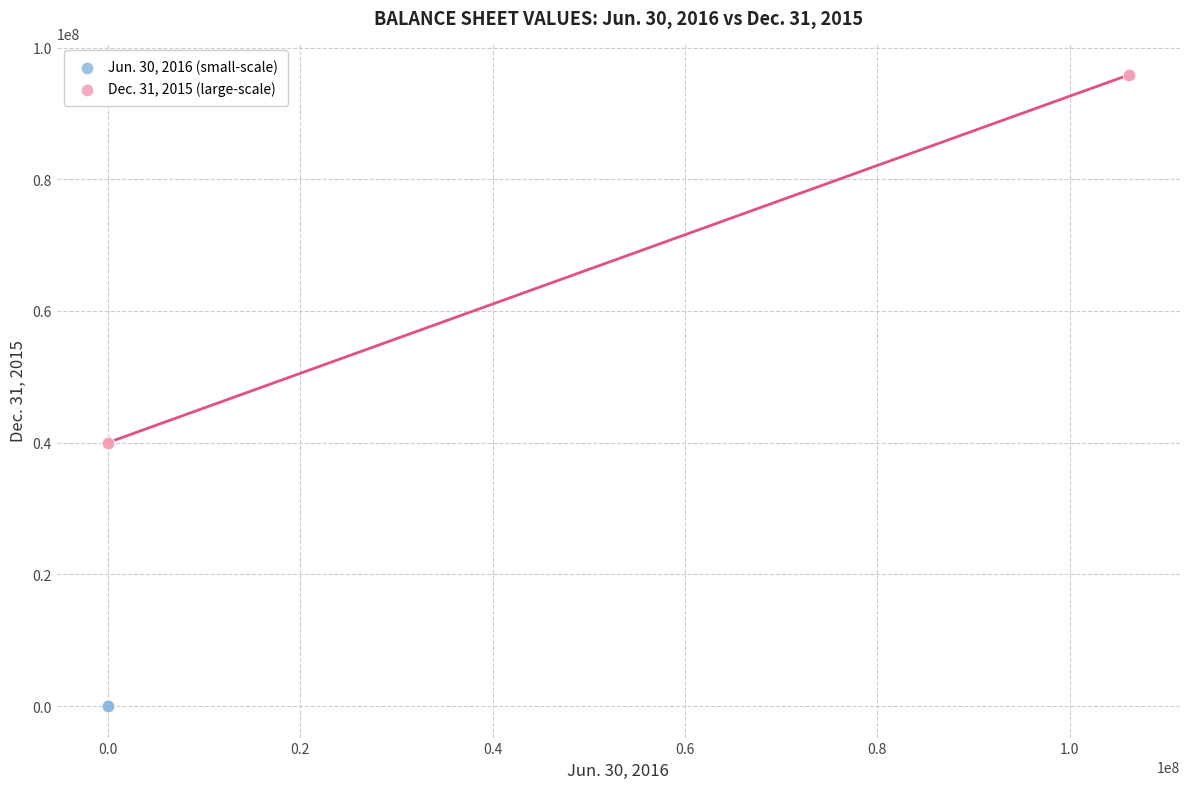

What are all the series names shown in the legend?

Jun. 30, 2016 (small-scale), Dec. 31, 2015 (large-scale)